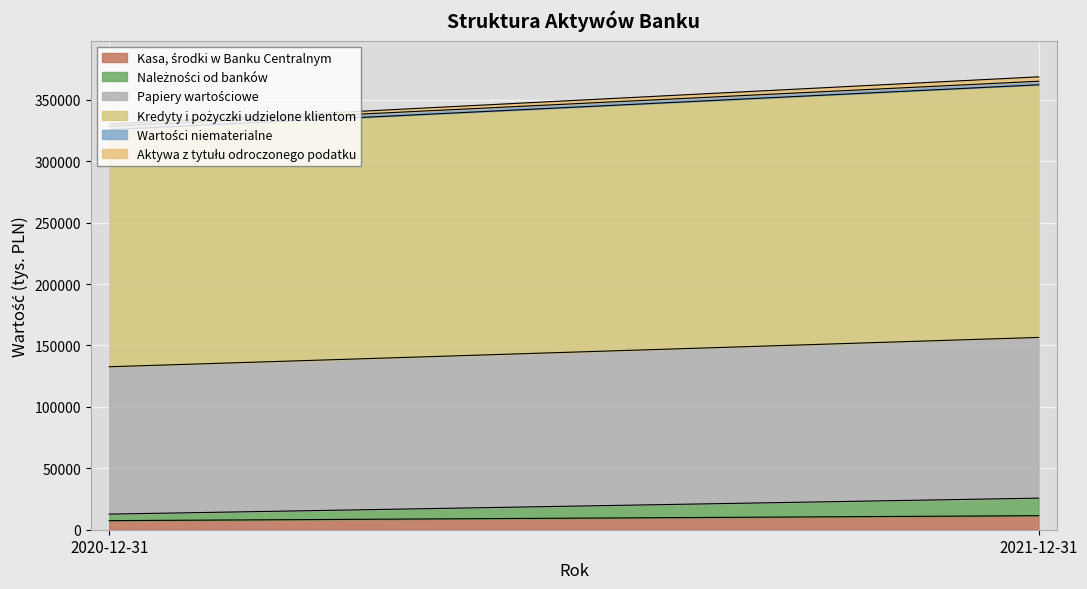

Reading right to left, list all the values displayed in this chart.

Kasa, środki w Banku Centralnym: 11421	7397
Należności od banków: 14296	5304
Papiery wartościowe: 130838	119973
Kredyty i pożyczki udzielone klientom: 205677	193063
Wartości niematerialne: 2896	2737
Aktywa z tytułu odroczonego podatku: 3599	1806